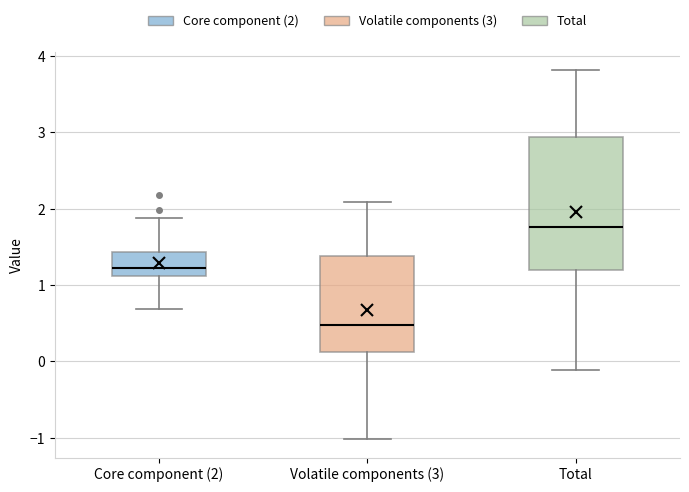

Which box has the lowest median line?

Volatile components (3)